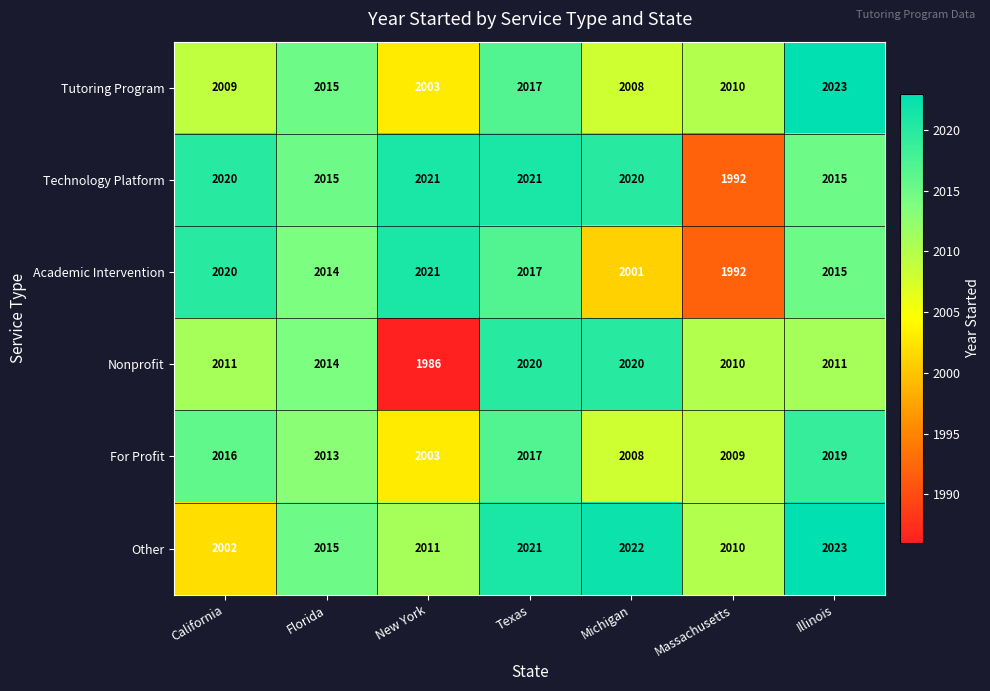

Which series has the widest spread of values?

Nonprofit